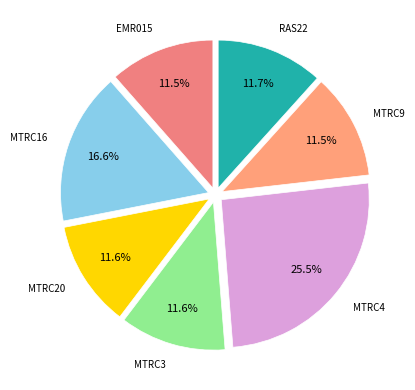

Count the number of slices in the pie.

7